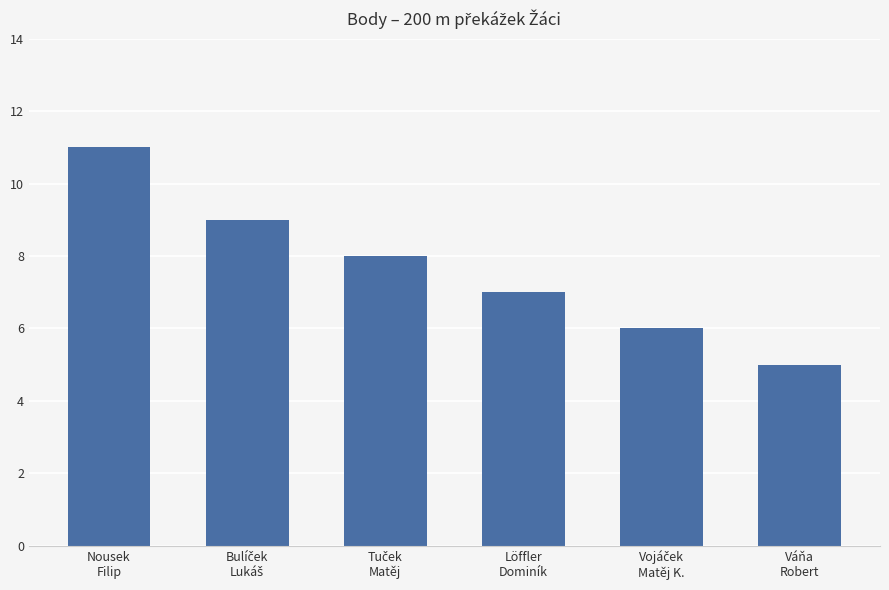

Approximately how many times larger is the value at Nousek
Filip compared to Löffler
Dominík?

1.6